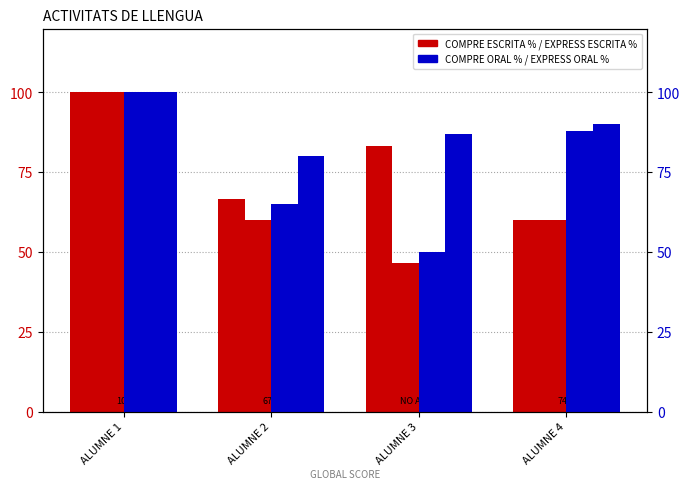

The value of COMPRE ORAL % at ALUMNE 4 is 60.0. True or false?

True